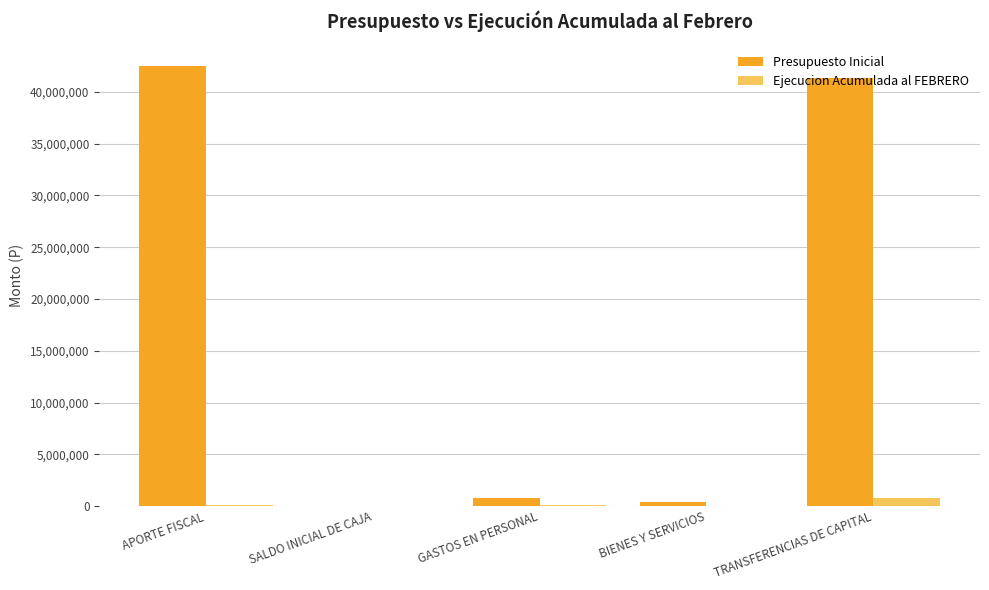

What are all the series names shown in the legend?

Presupuesto Inicial, Ejecucion Acumulada al FEBRERO